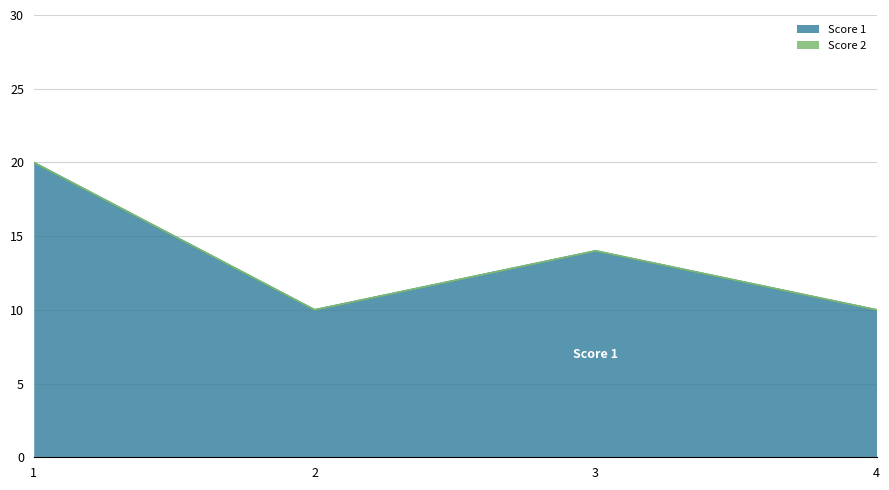

Which has a higher value, 4 or 3?

3